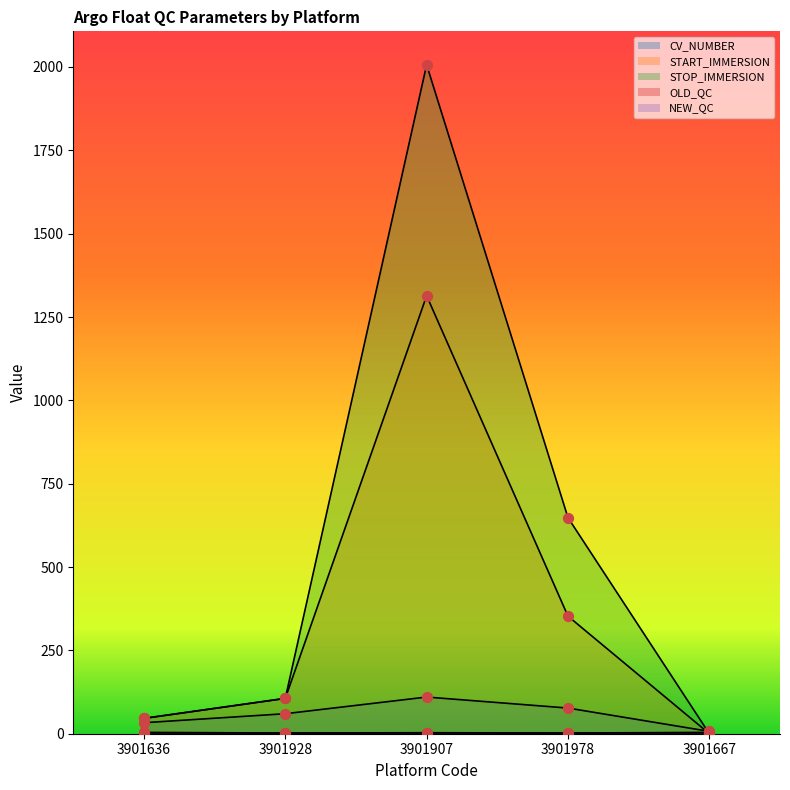

Is the value of NEW_QC at 3901928 greater than the value of START_IMMERSION at 3901636?

No